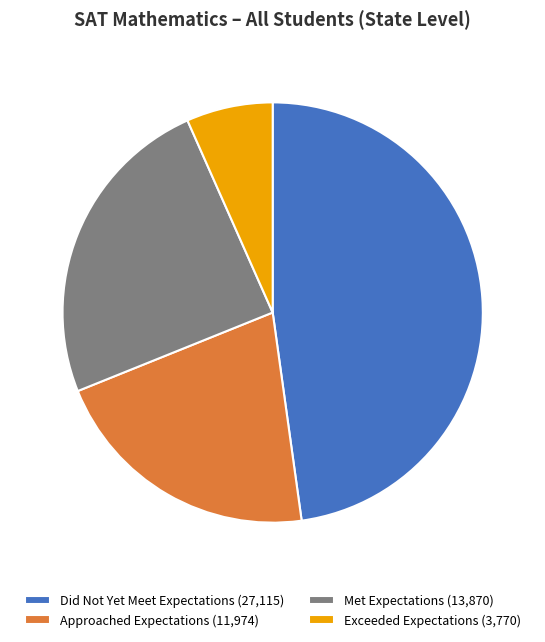

Is the sum of Did Not Yet Meet Expectations (27,115) and Met Expectations (13,870) greater than half?

Yes